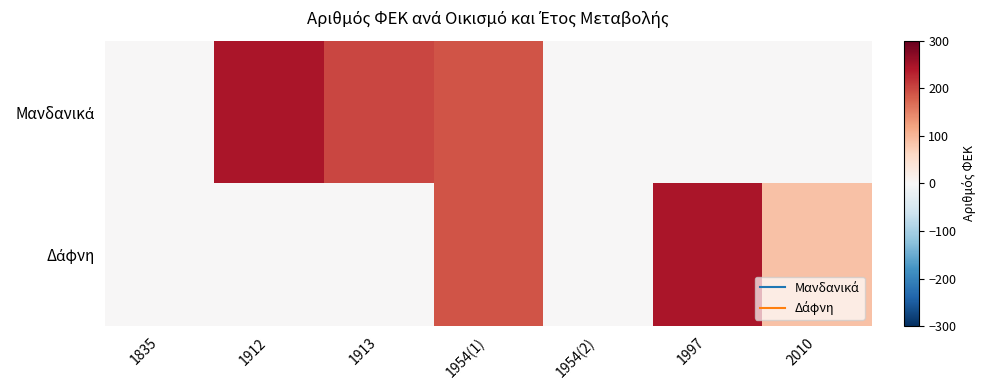

At which category is the sum across all series the highest?

1954(1)